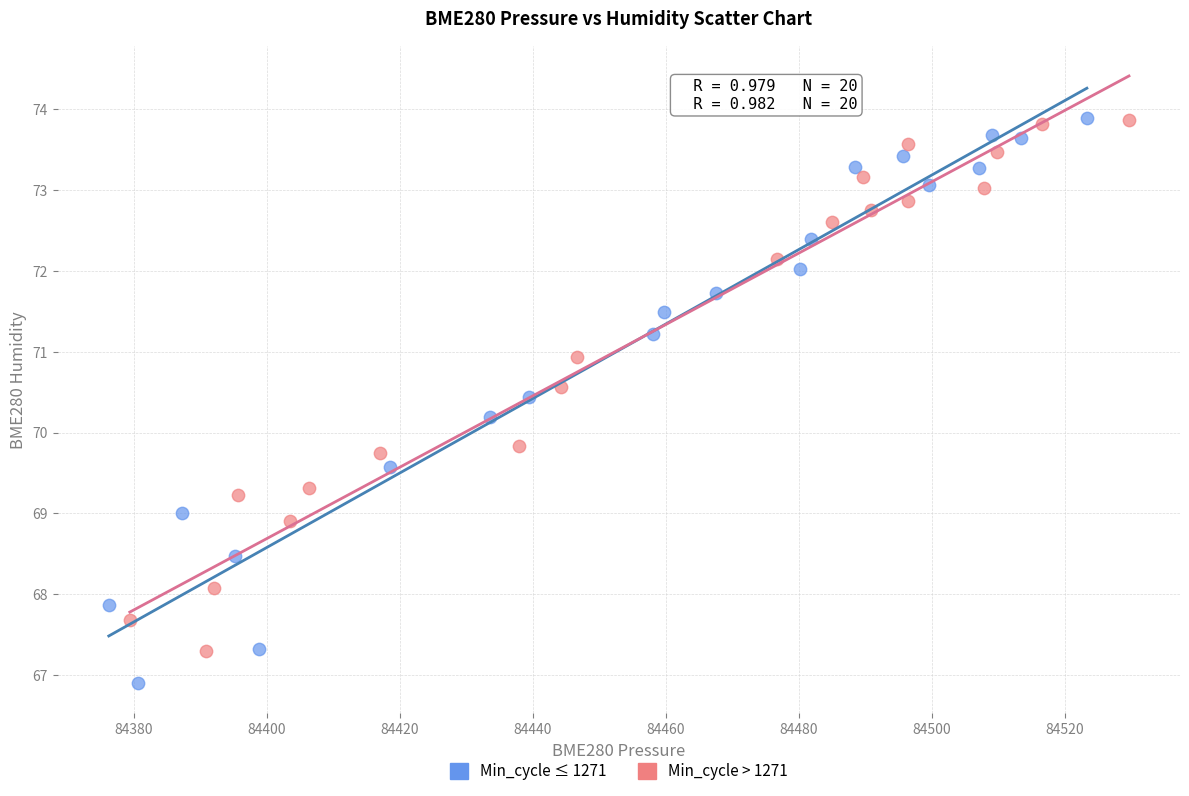

Which series contains the lowest Y value?

Min_cycle ≤ 1271